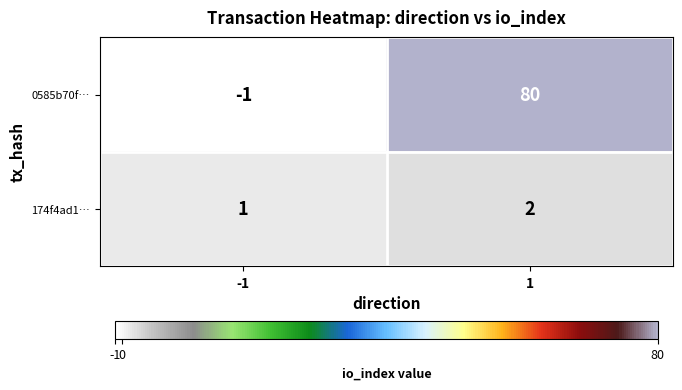

Which series has the widest spread of values?

0585b70f…